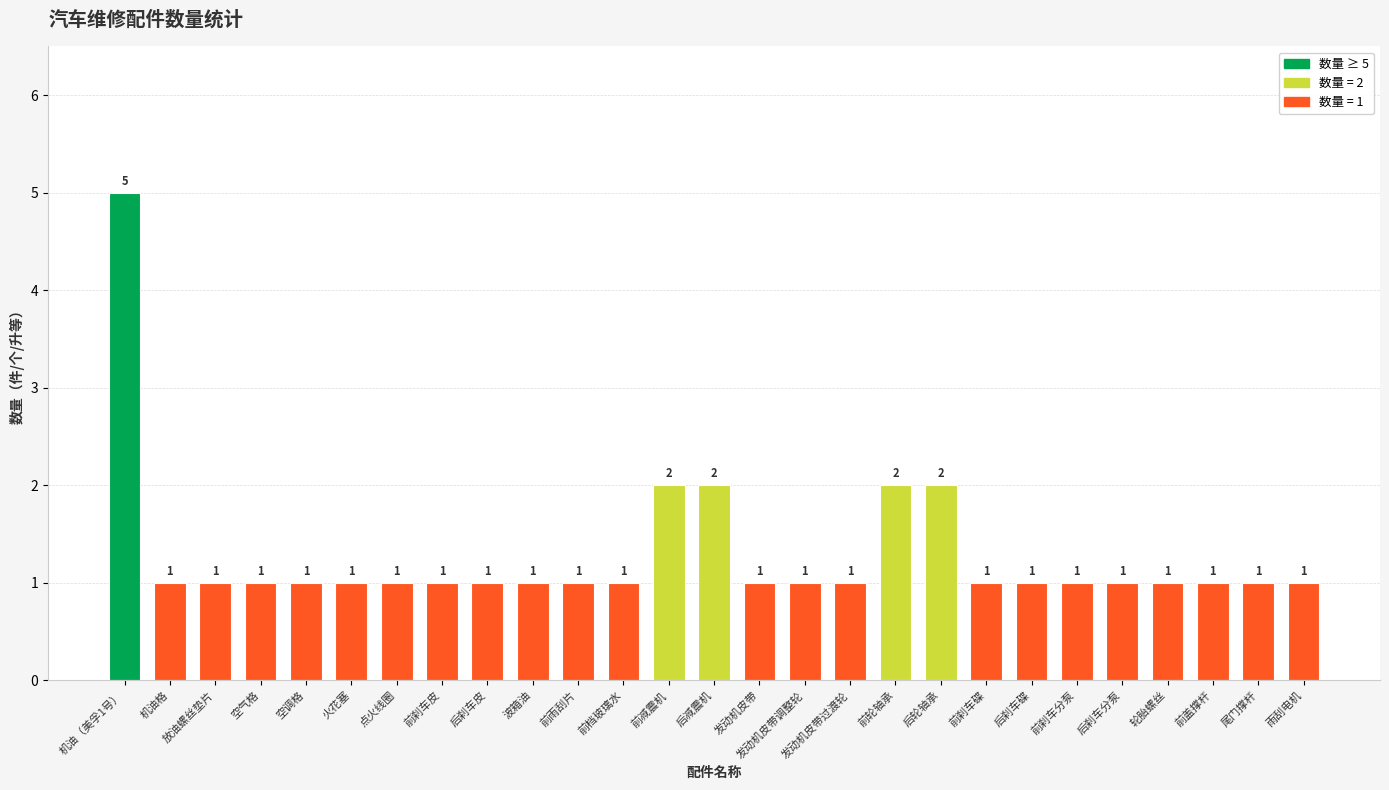

What is the maximum value shown in the chart?

5